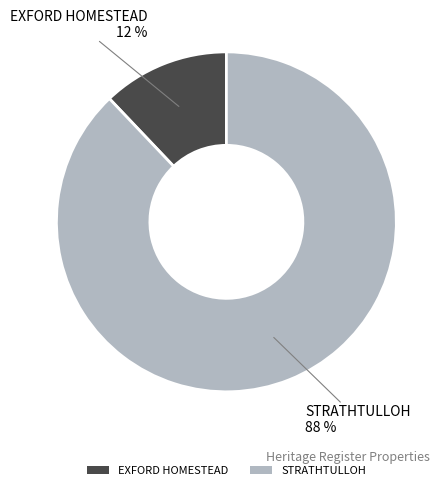

How many slices are in this pie chart?

2